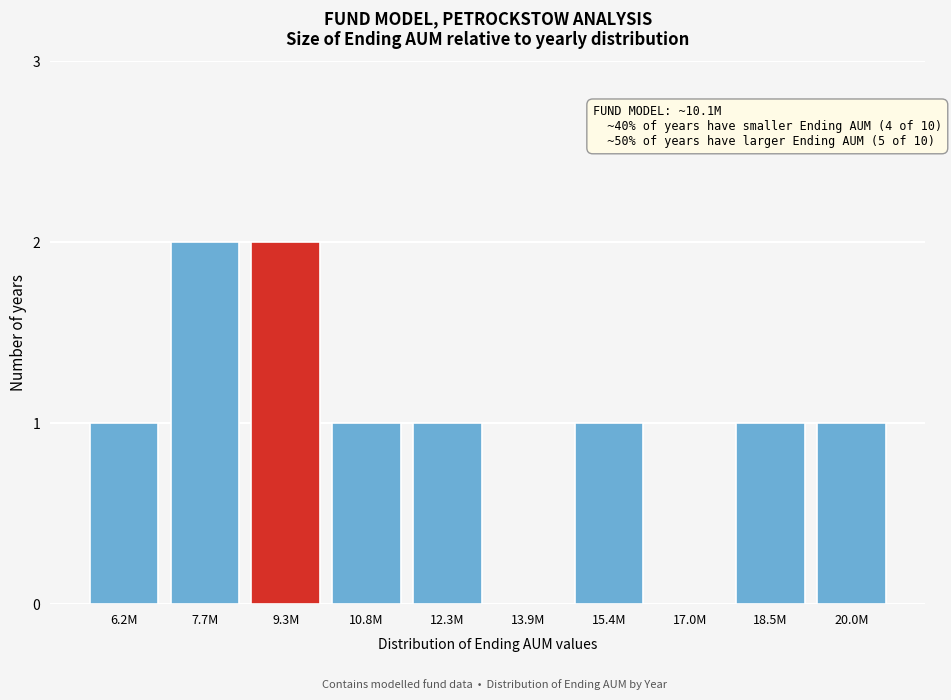

Reading left to right, extract all data points from this chart.

6.2M=1	7.7M=2	9.3M=2	10.8M=1	12.3M=1	13.9M=0	15.4M=1	17.0M=0	18.5M=1	20.0M=1